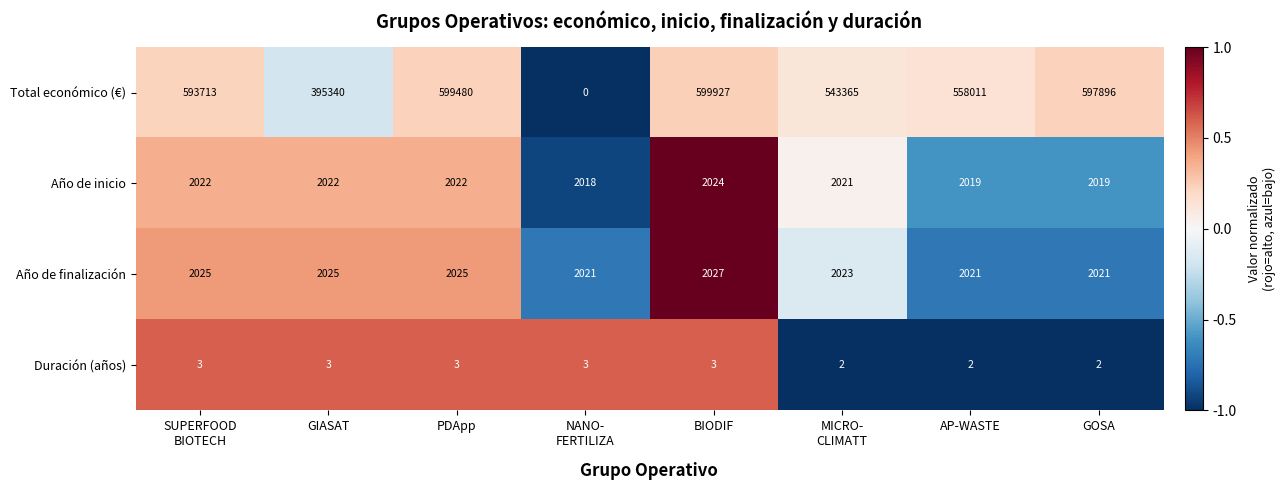

Which category has the highest value in the Total económico (€) series?

BIODIF